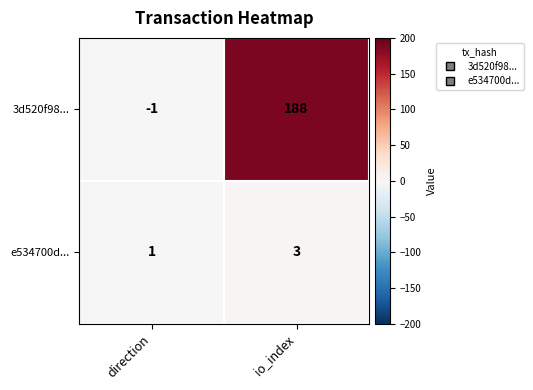

How many distinct data groups are displayed?

2